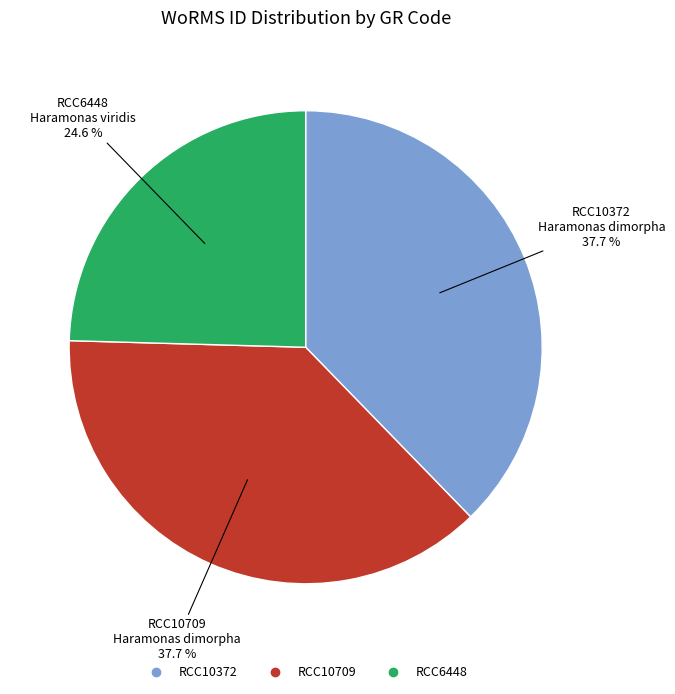

How many segments does this pie chart have?

3